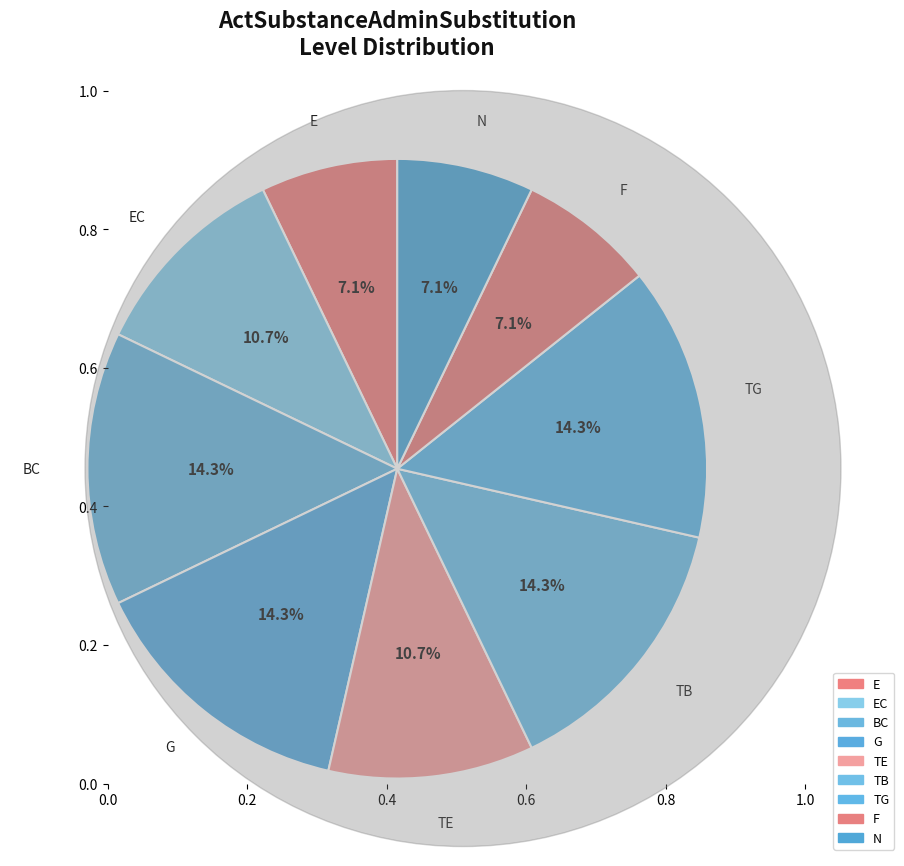

Which category has the biggest portion of the pie?

BC